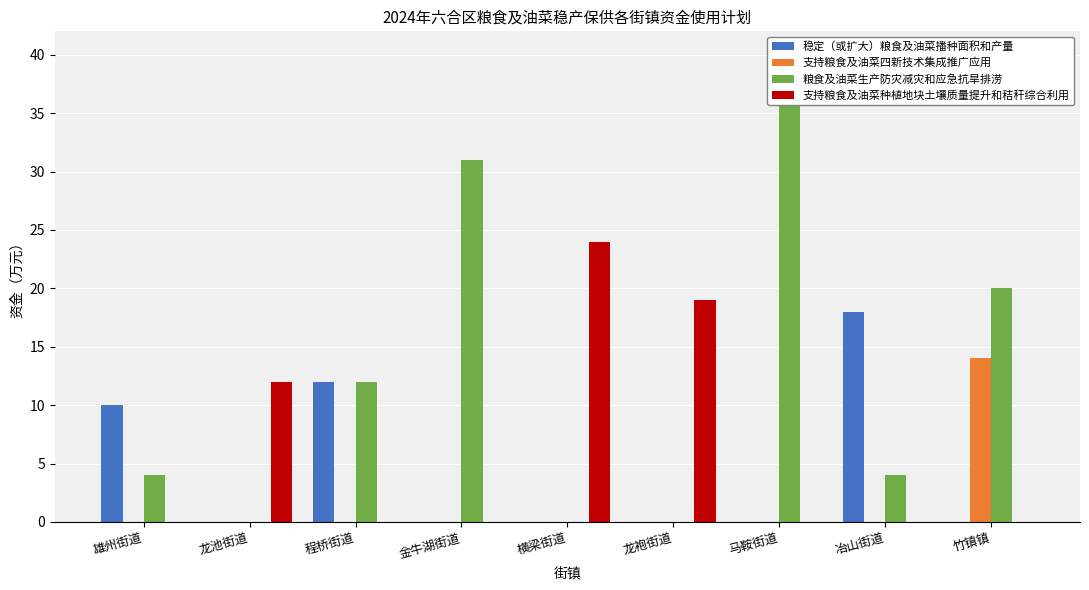

At which label is 粮食及油菜生产防灾减灾和应急抗旱排涝 closest to 20?

竹镇镇